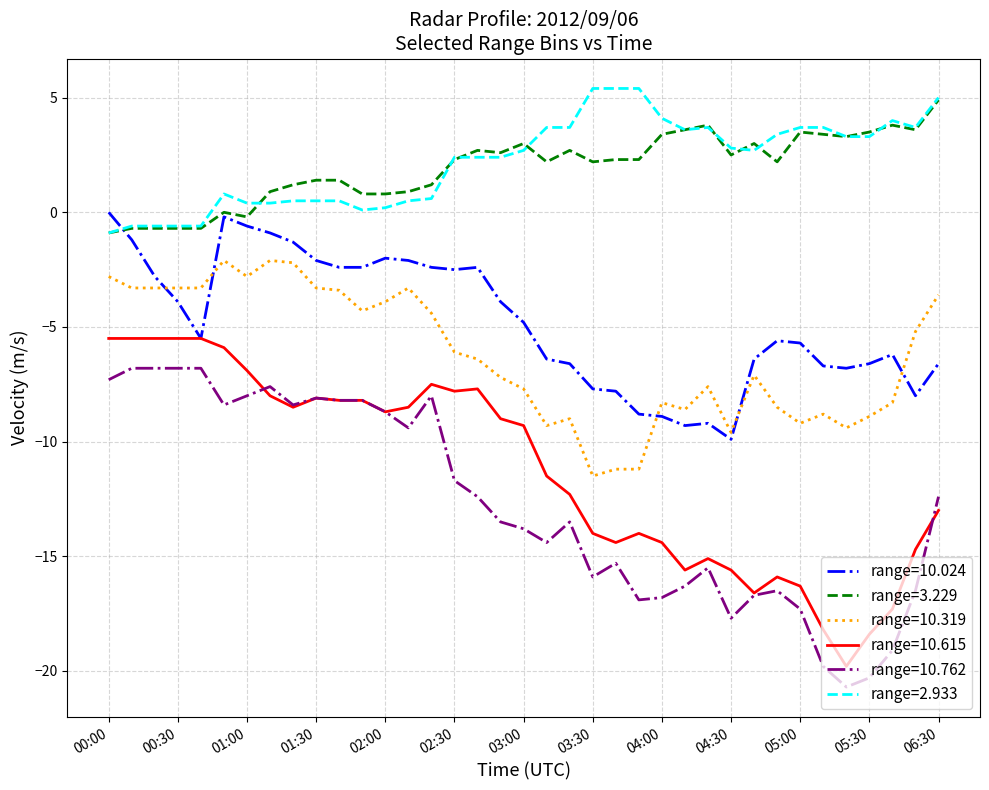

True or false: range=10.615 and range=10.319 intersect in this chart.

False